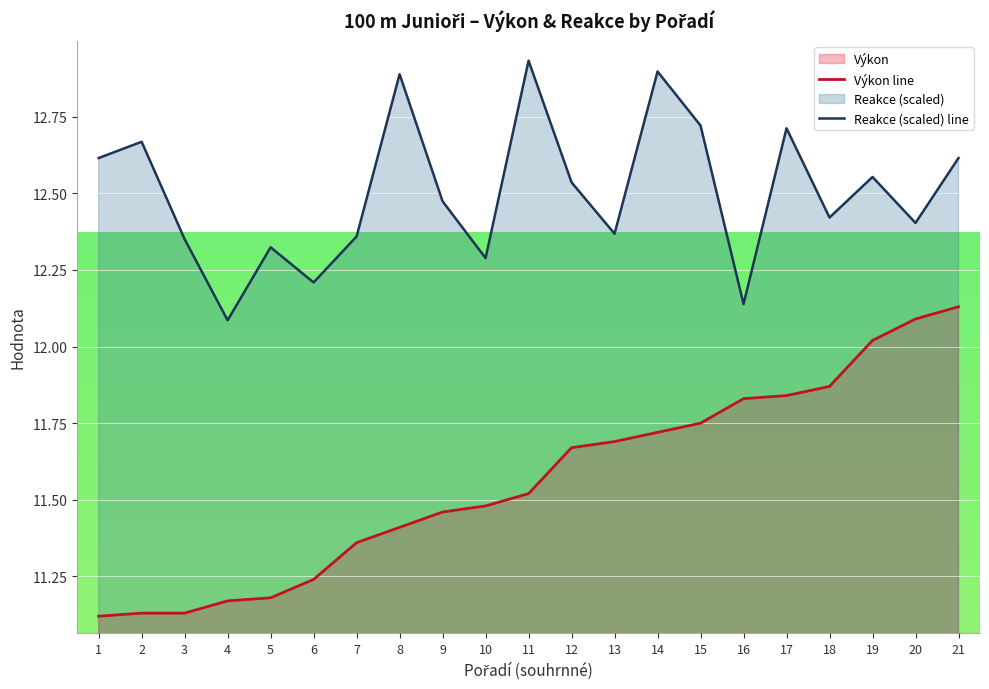

Reading left to right, what are all the values shown in this chart?

Výkon: 11.1	11.1	11.1	11.2	11.2	11.2	11.4	11.4	11.5	11.5	11.5	11.7	11.7	11.7	11.8	11.8	11.8	11.9	12.0	12.1	12.1
Reakce: 12.6	12.7	12.4	12.1	12.3	12.2	12.4	12.9	12.5	12.3	12.9	12.5	12.4	12.9	12.7	12.1	12.7	12.4	12.6	12.4	12.6